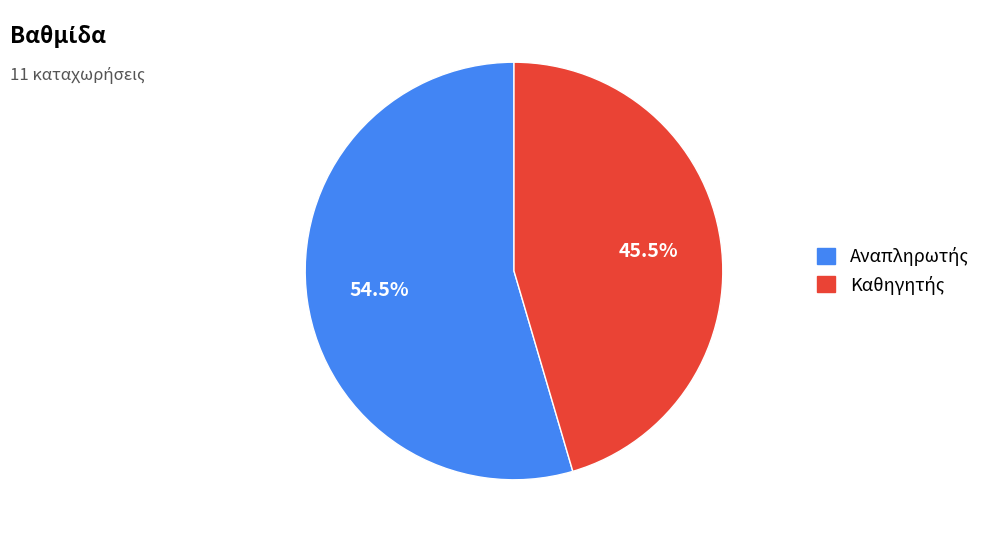

How many segments does this pie chart have?

2